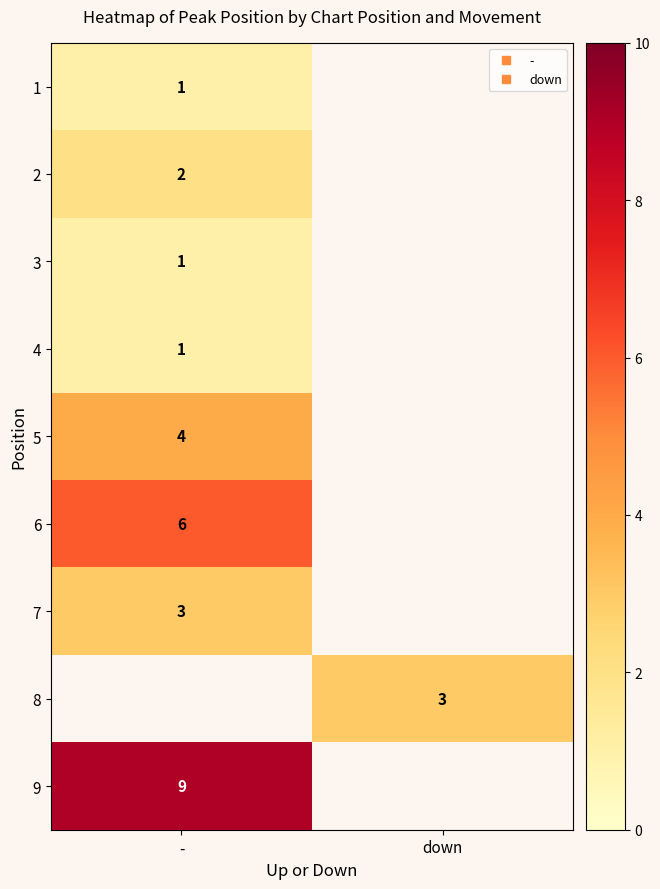

What is the highest value of the 7 series?

3.0